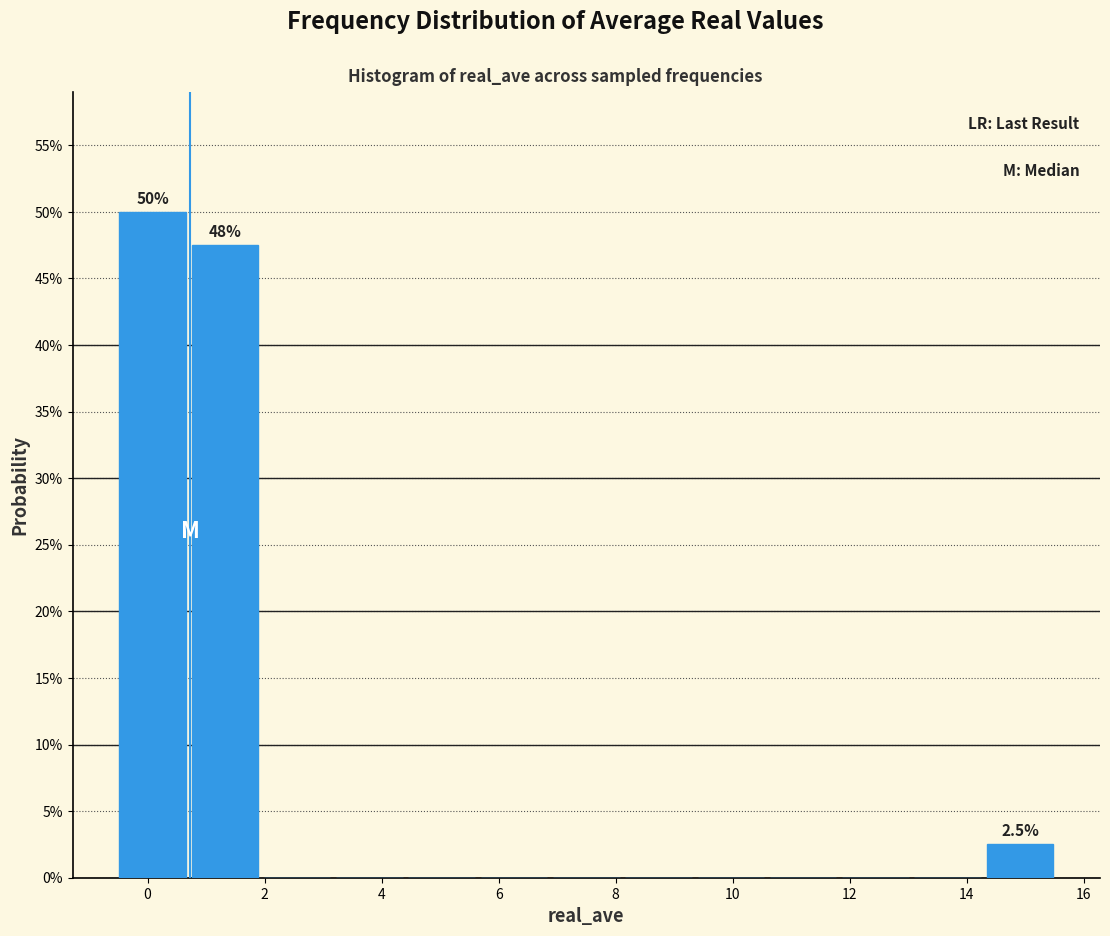

Over which range of the x-axis is the bar tallest?

-0.6 to 0.8